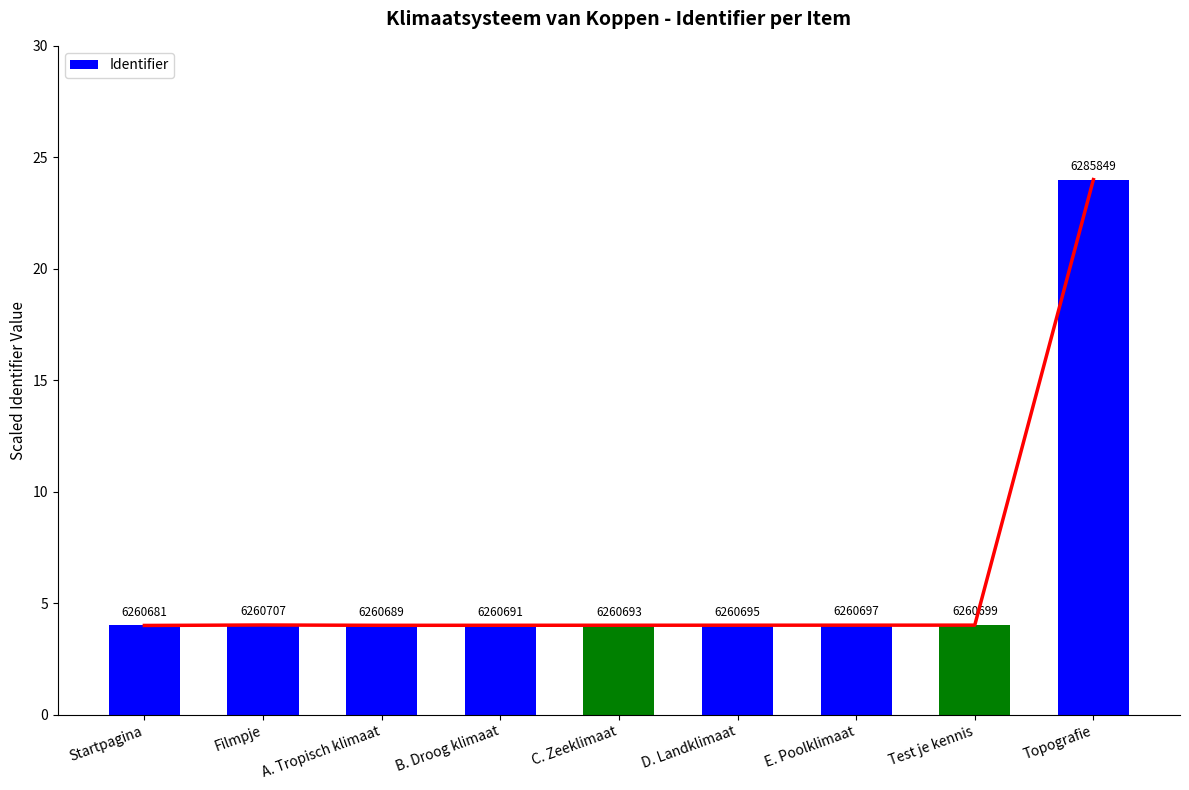

What is the label of the 9th bar from the left?

Topografie